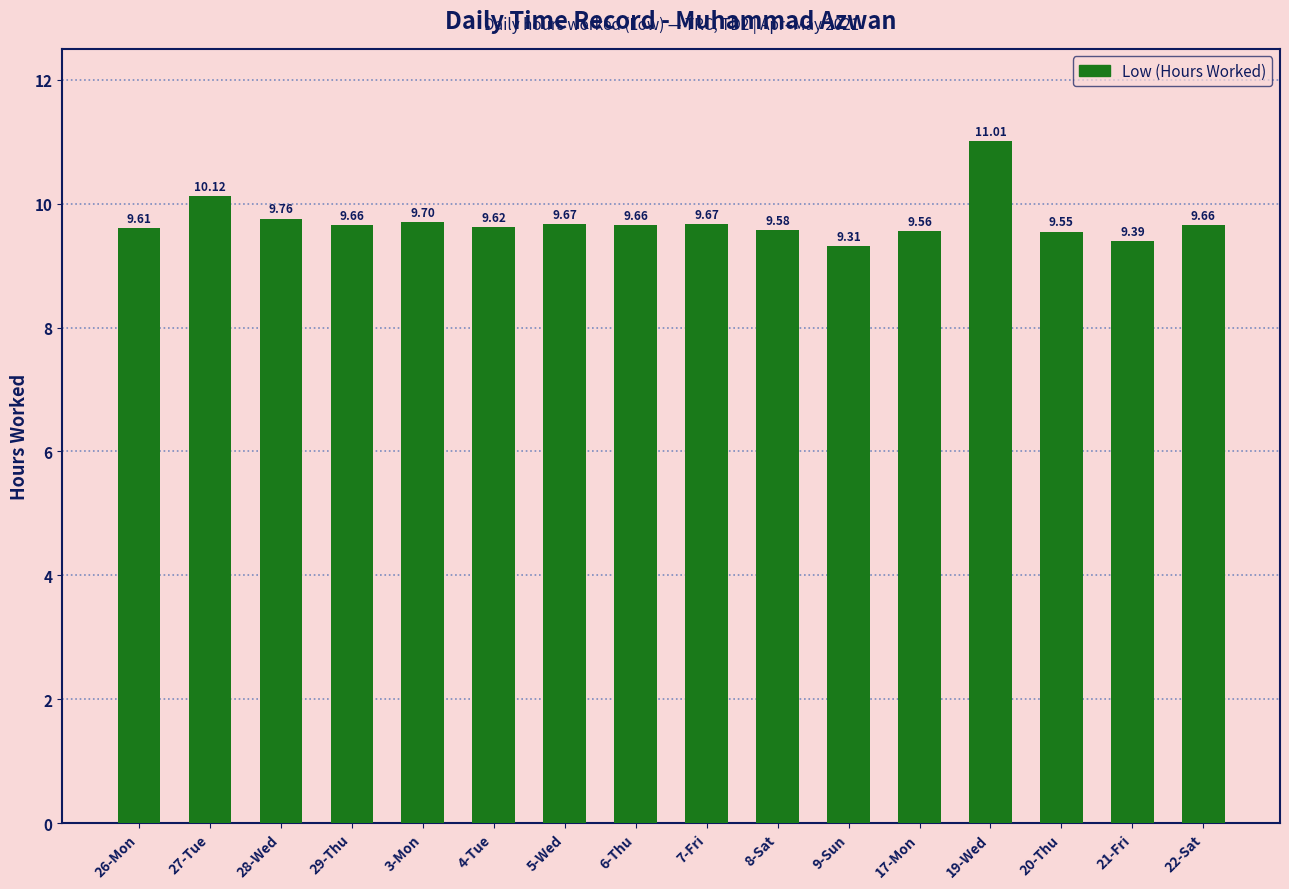

How many bars are there in total?

16